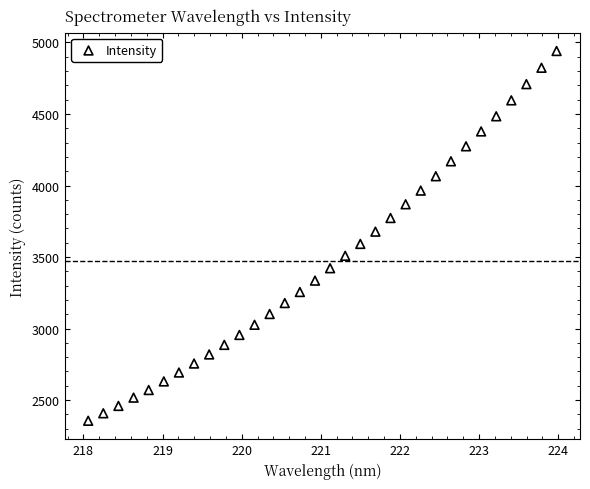

What is the range of Y values (max minus min)?

2585.0